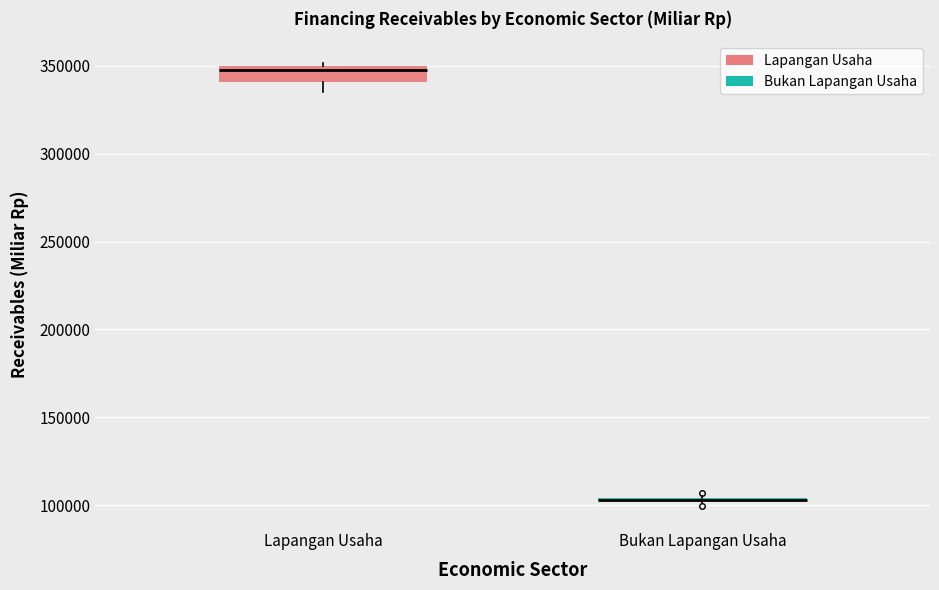

Where is the lower edge of the box for Lapangan Usaha on the y-axis? The values are not printed on the chart, so give them approximately, as read against the axis.

340000